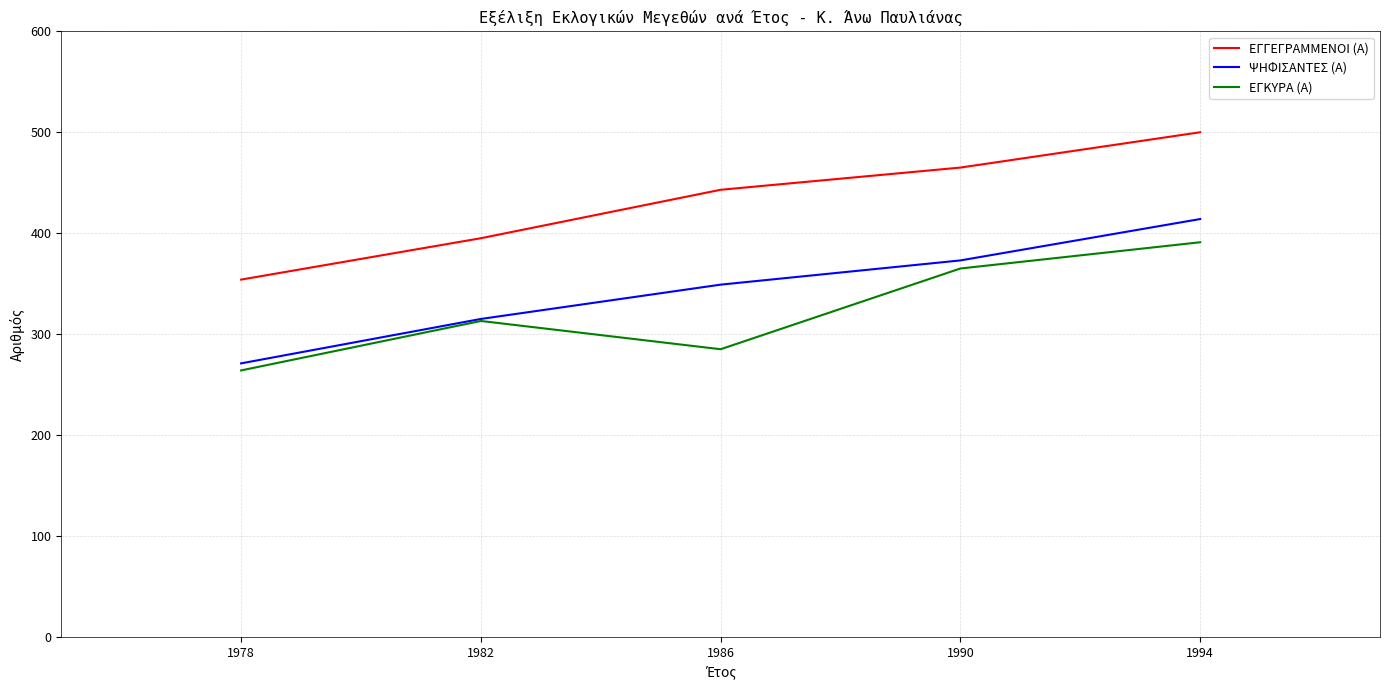

True or false: ΨΗΦΙΣΑΝΤΕΣ (Α) and ΕΓΚΥΡΑ (Α) cross at least once.

False